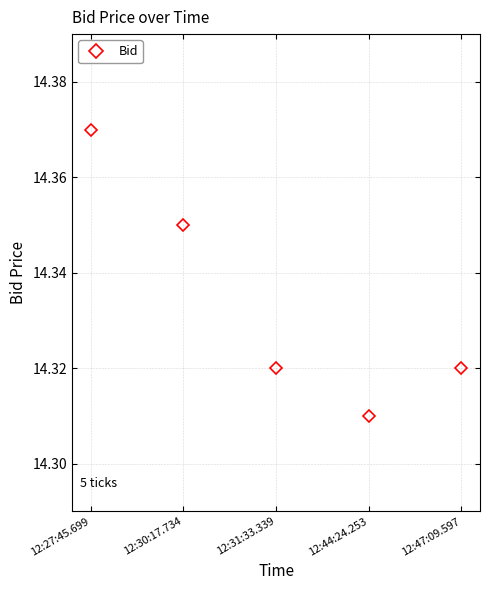

What is the difference between the maximum and minimum values?

0.1